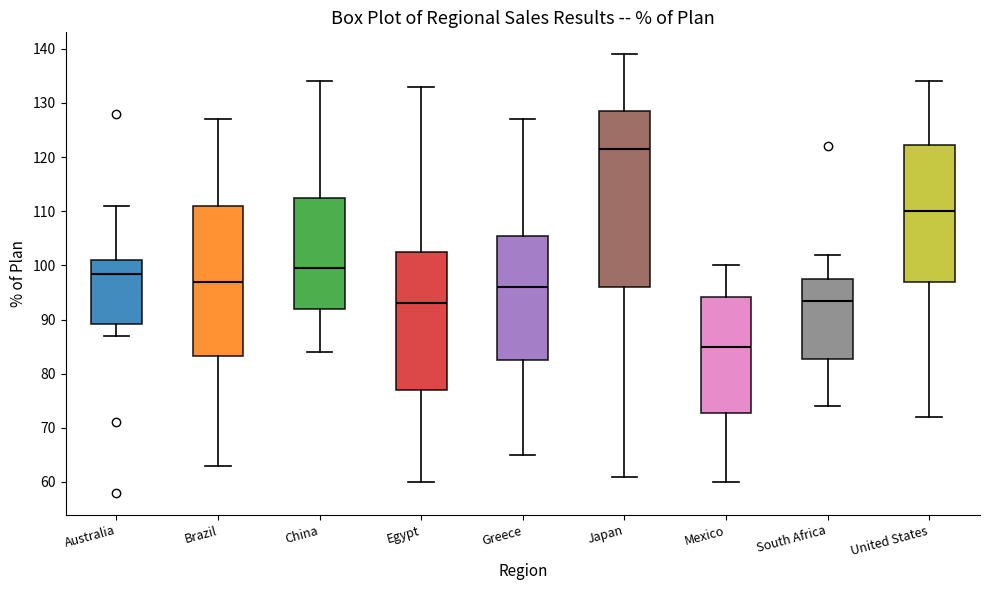

Where does the upper whisker of the box for Egypt end on the y-axis? The values are not printed on the chart, so give them approximately, as read against the axis.

133